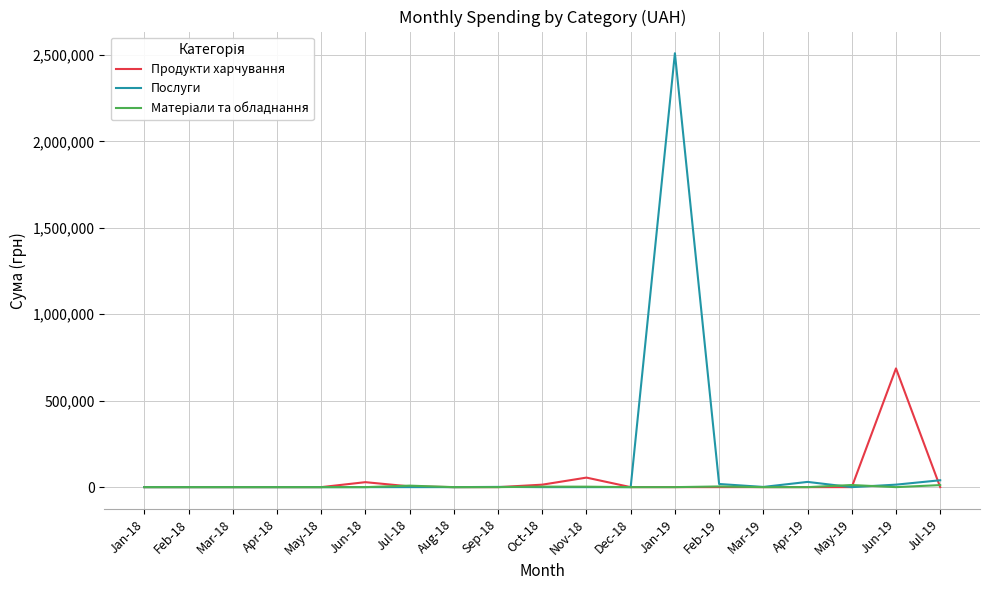

Is it true that Послуги equals -1167591.8 at Mar-18?

False